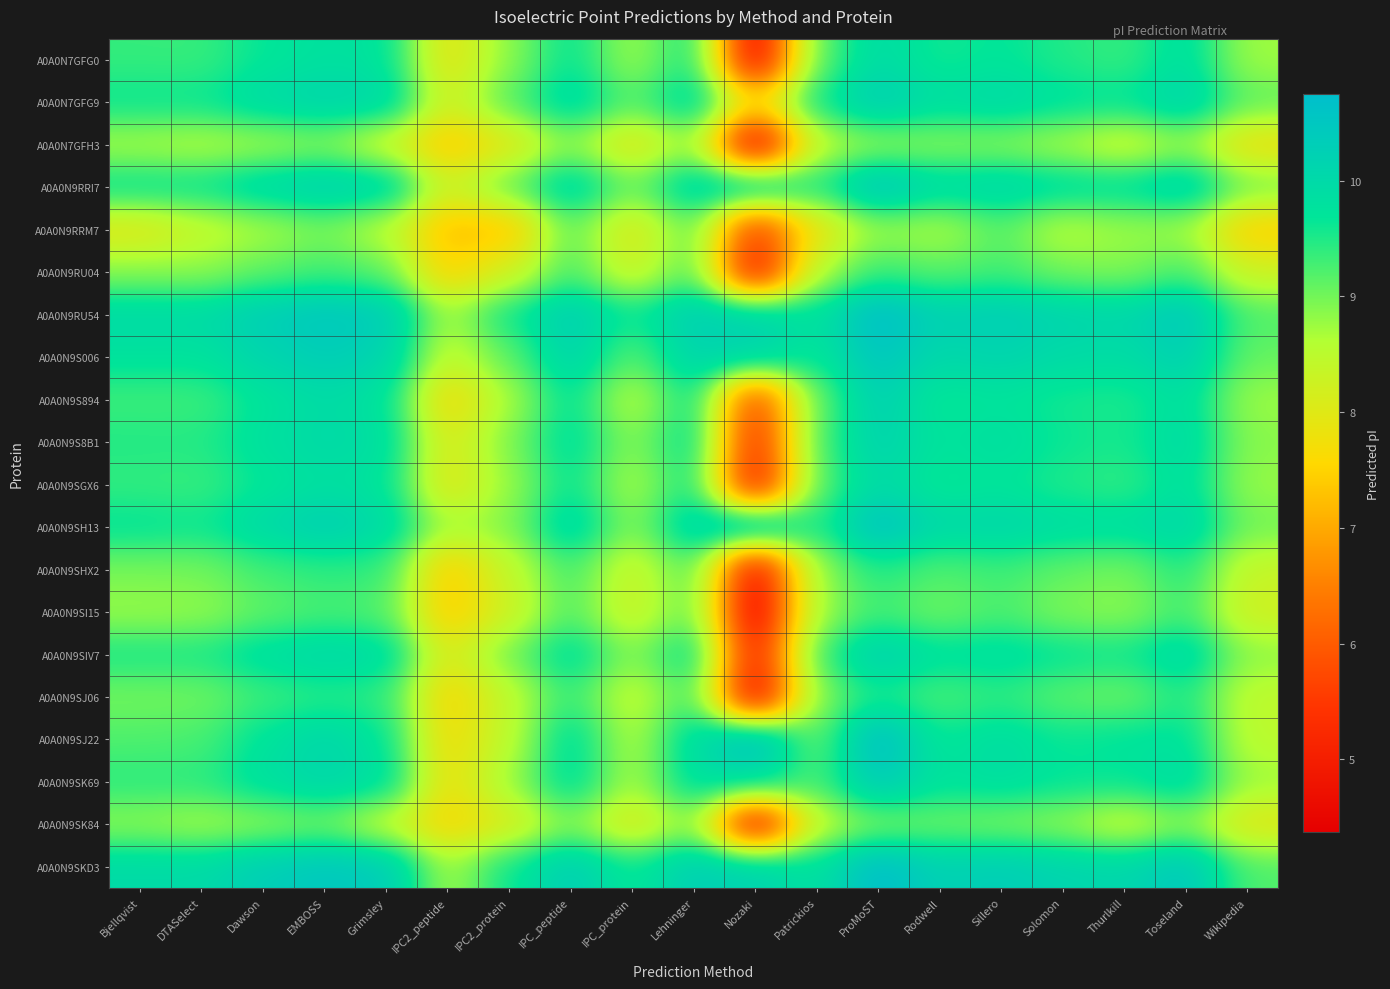

At which category does the chart reach its peak across all series?

ProMoST